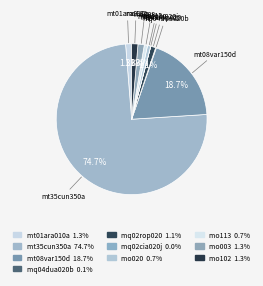

To the nearest percent, what is the average slice percentage?

10%